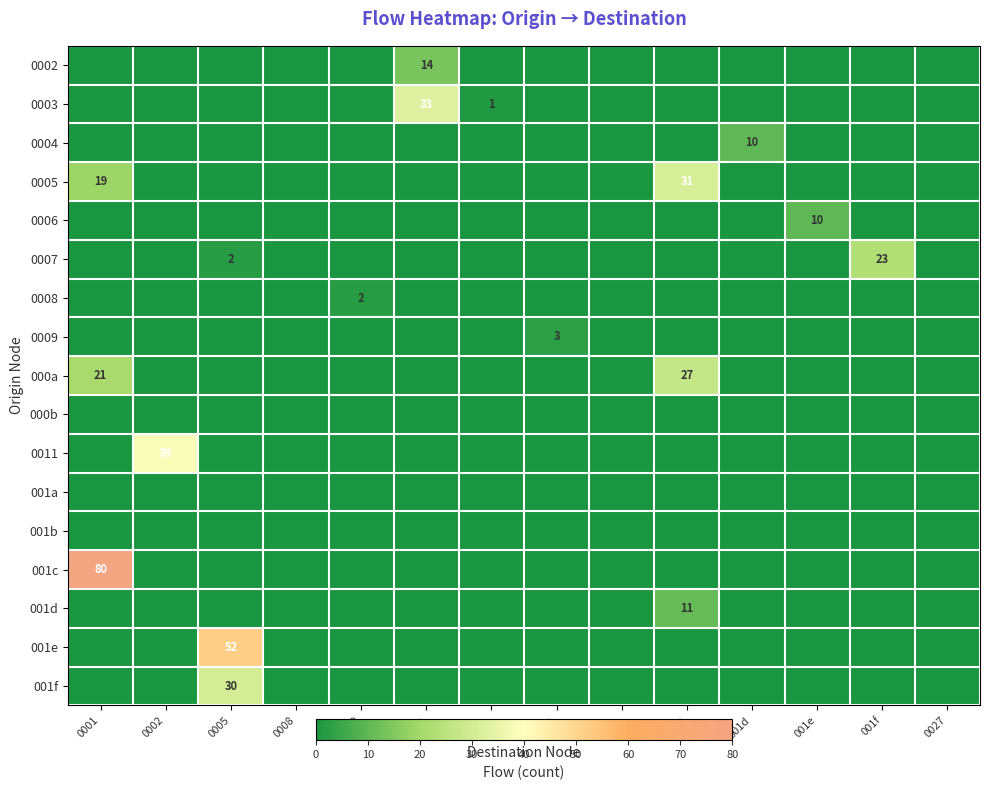

At which category does the chart reach its peak across all series?

0001